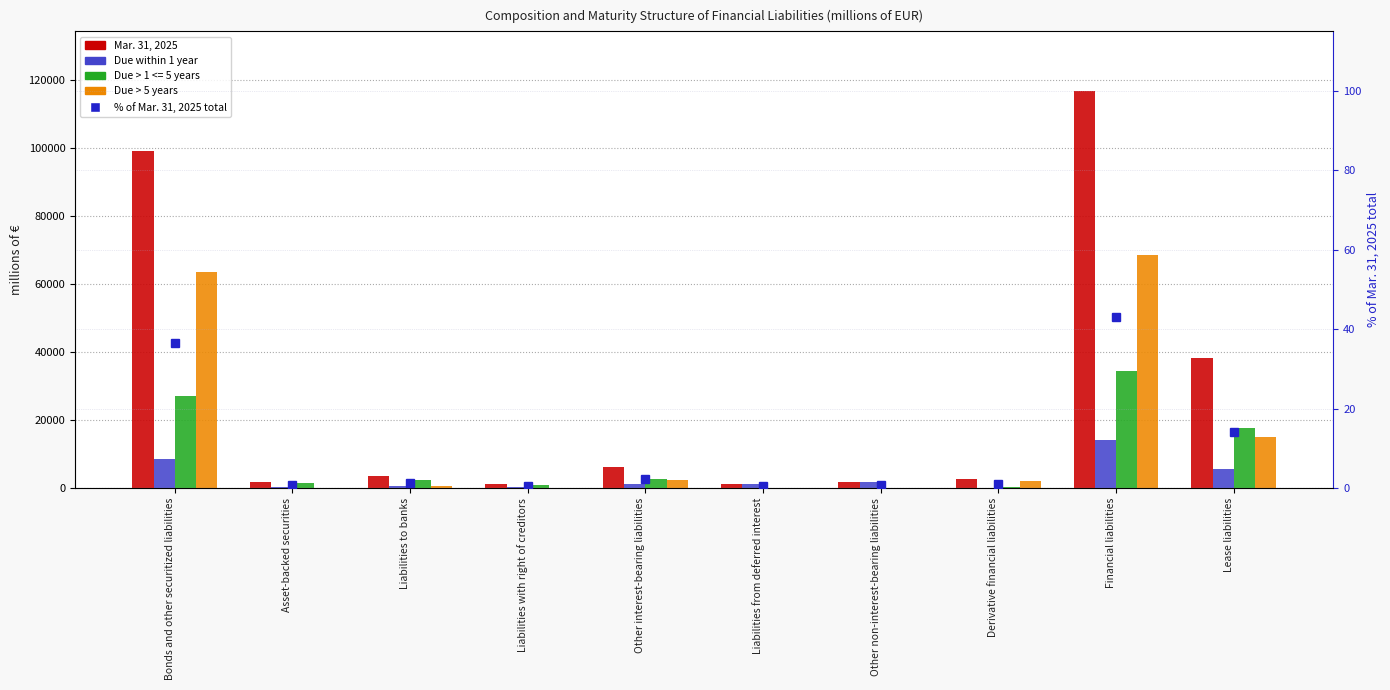

Which series changed the most between Bonds and other securitized liabilities and Other interest-bearing liabilities?

Mar. 31, 2025